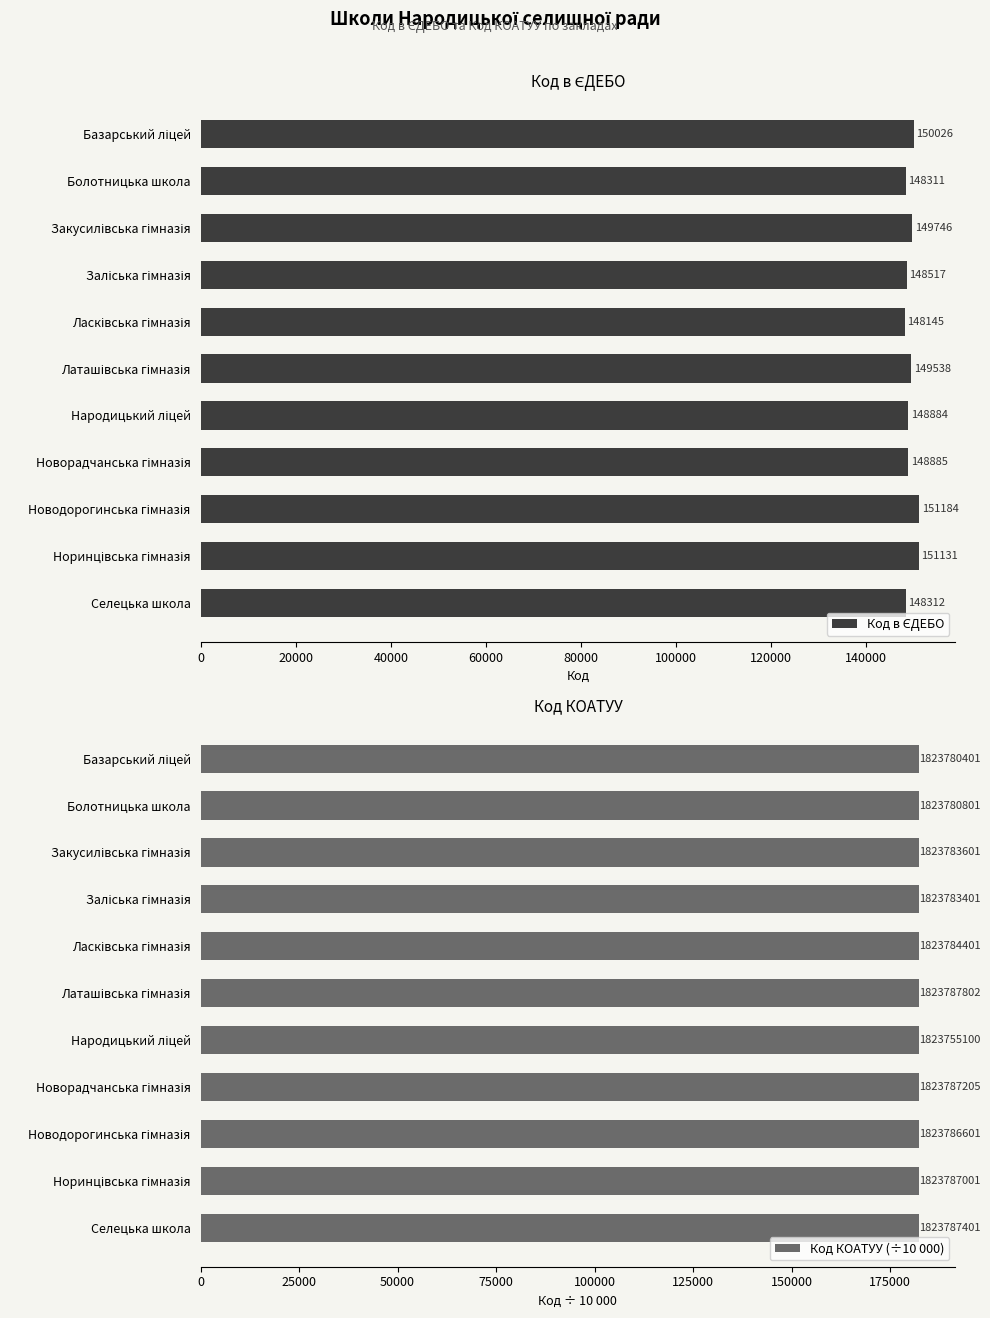

Is the value of Код в ЄДЕБО at 10 greater than the value of Код КОАТУУ (÷10 000) at 140000?

No